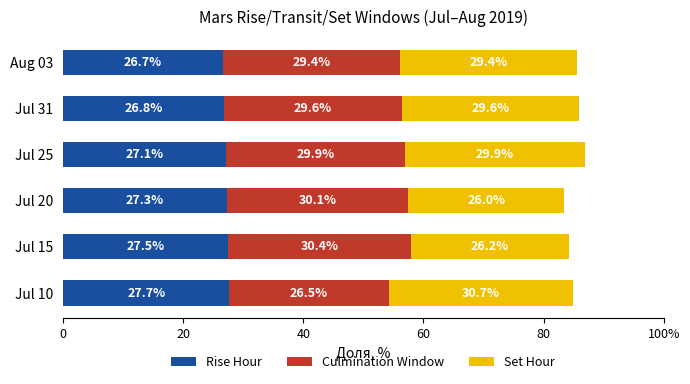

What are all the series names shown in the legend?

Rise Hour, Culmination Window, Set Hour